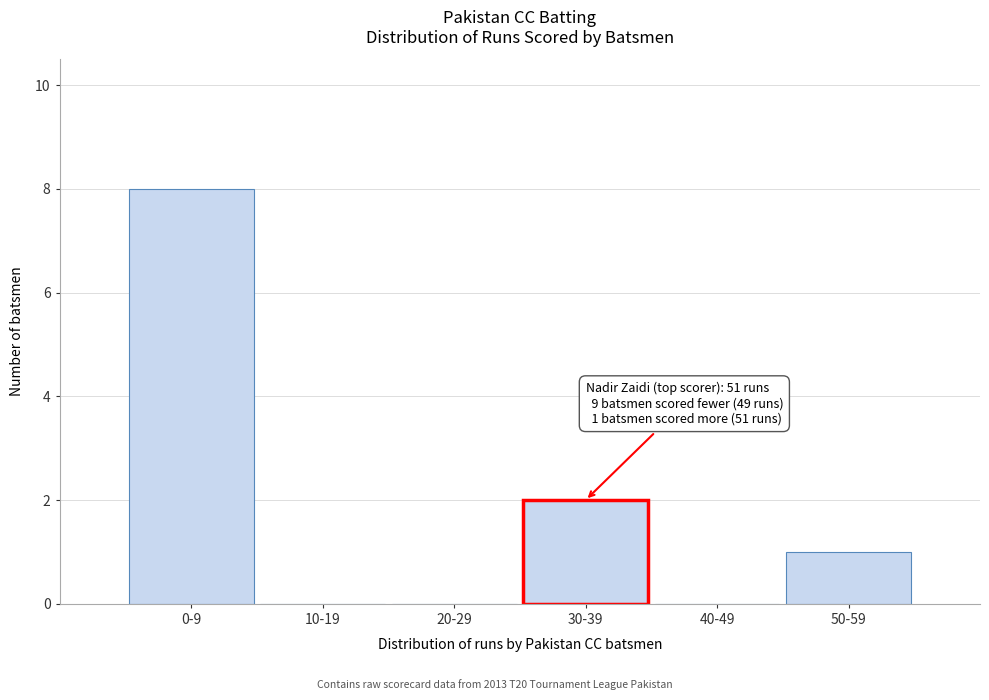

Reading right to left, what are all the values shown in this chart?

50-59=1	40-49=0	30-39=2	20-29=0	10-19=0	0-9=8